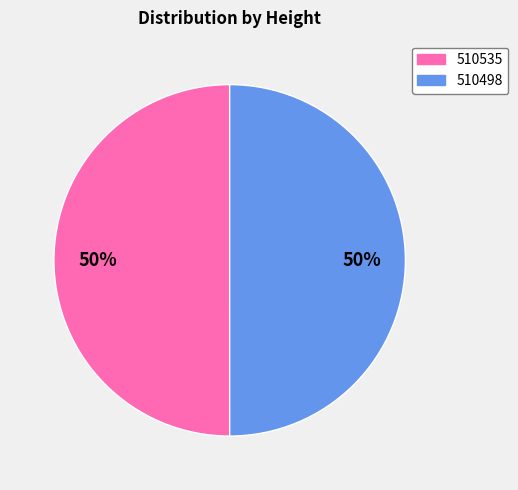

The 510535 slice represents 50% of the pie. True or false?

True